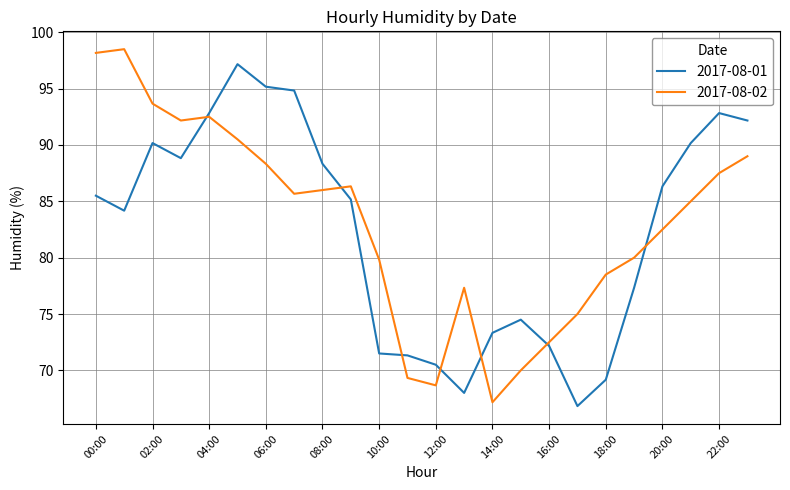

How many distinct data groups are displayed?

2